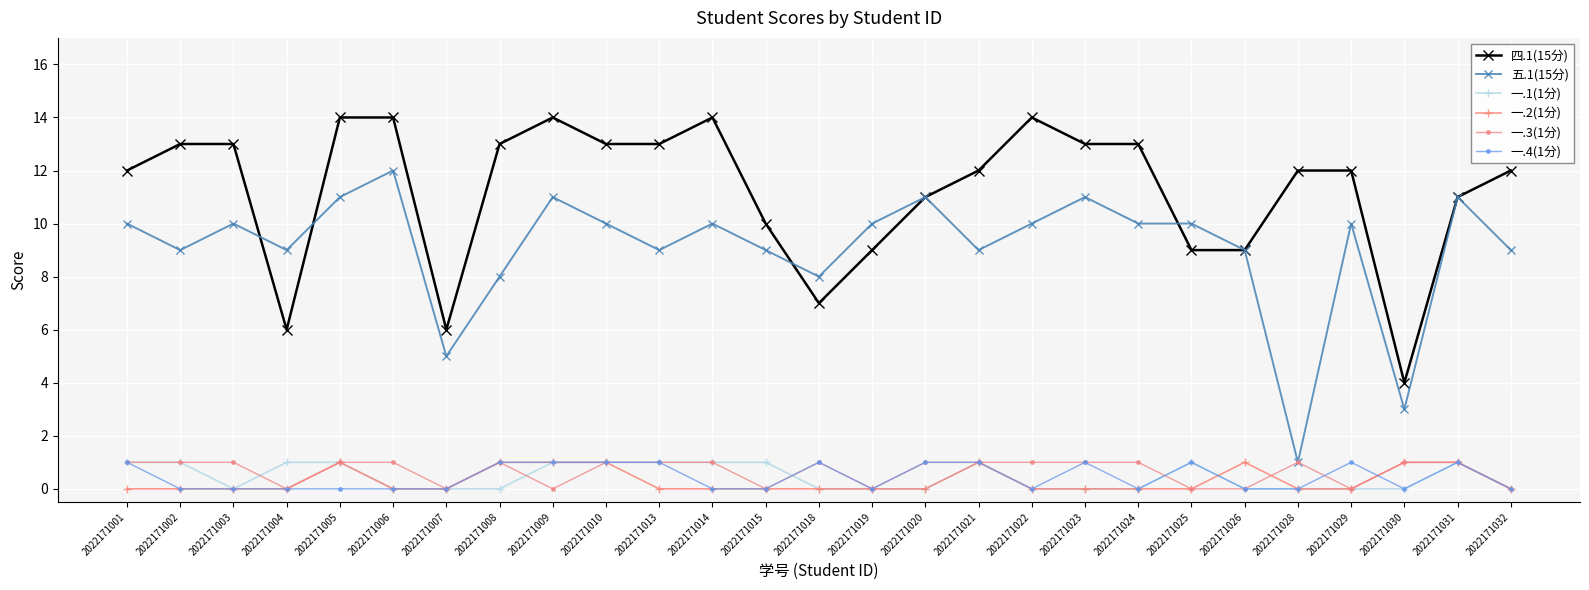

Is the value of 五.1(15分) at 2022171030 greater than the value of 一.4(1分) at 2022171032?

Yes